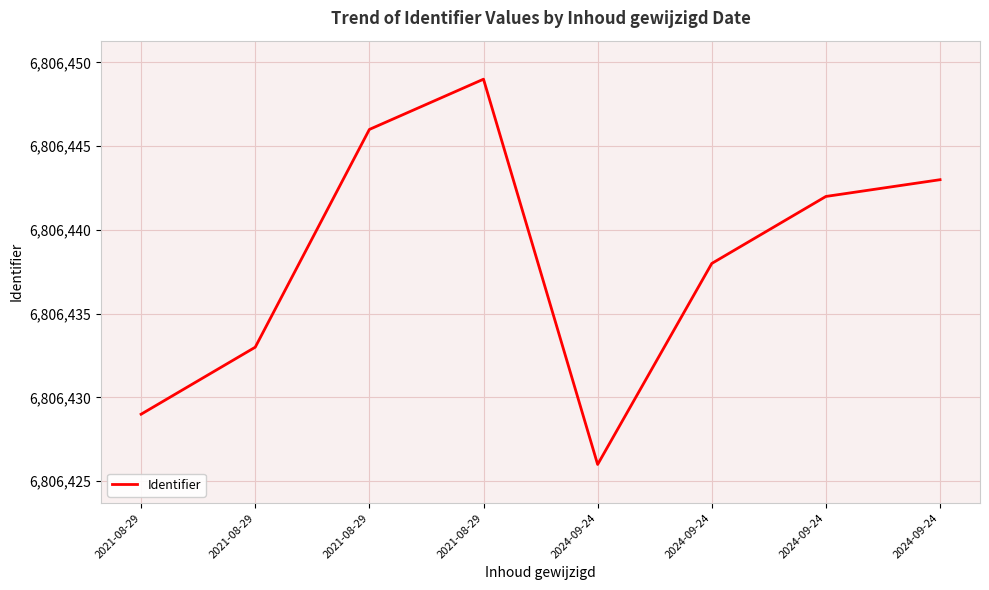

Count the values in the range 6806433 to 6806446.

5